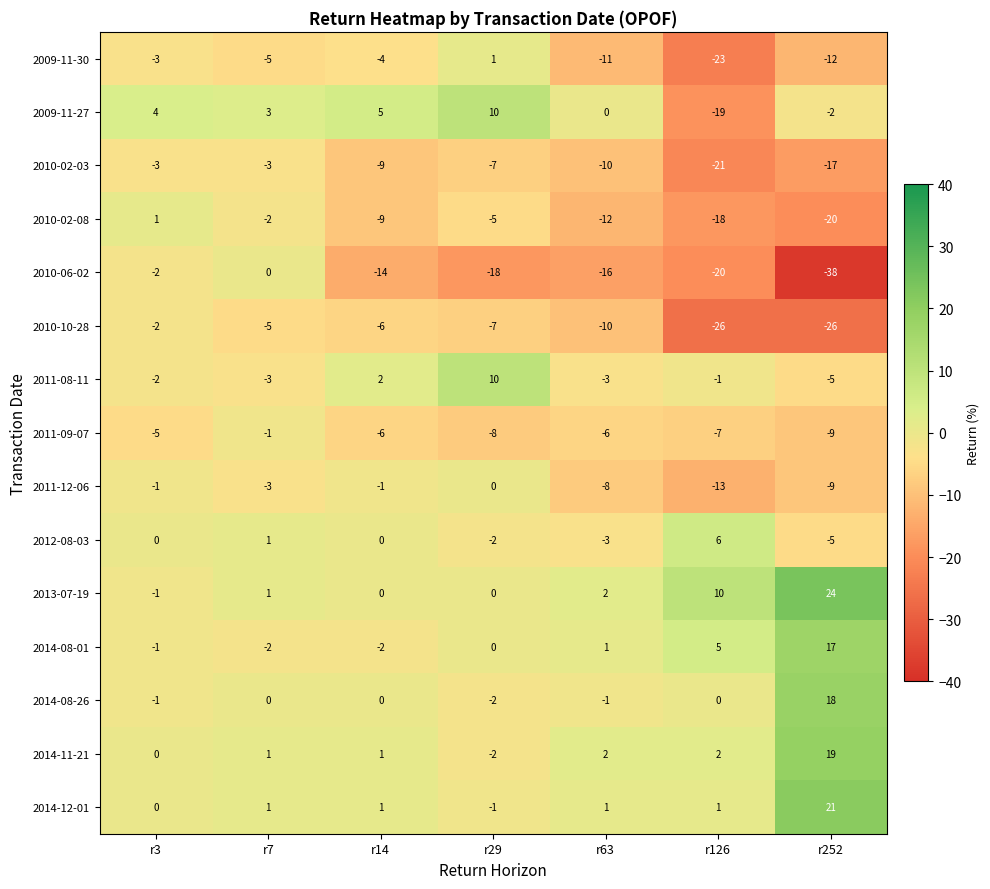

What is the average value of the 2014-08-01 series?

3